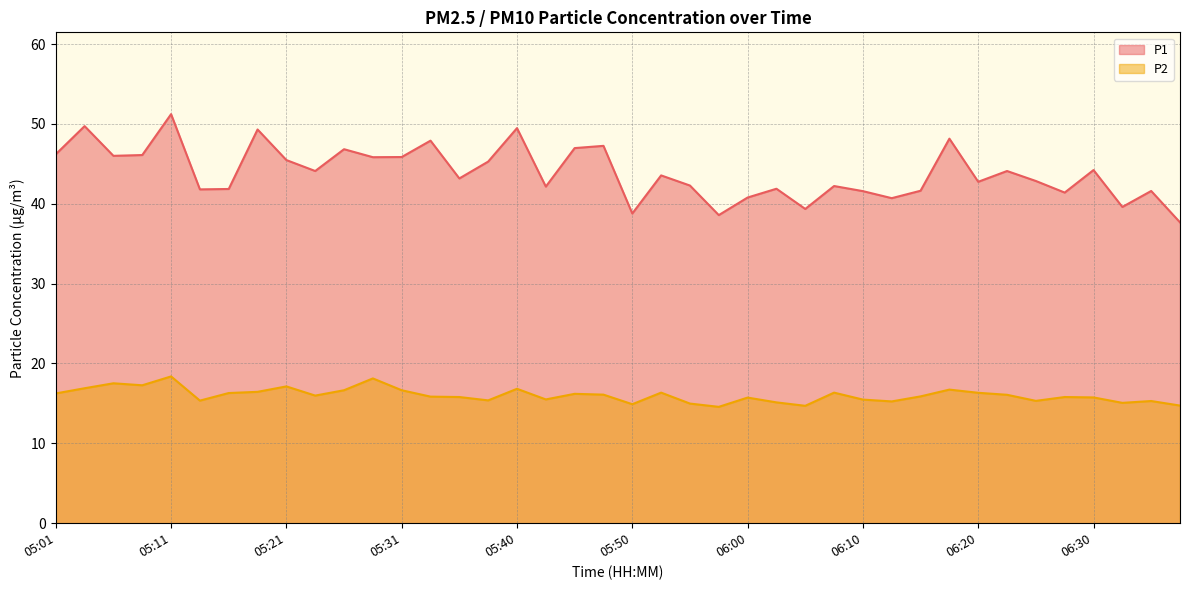

Is it true that P2 equals 27.4 at 06:35?

False